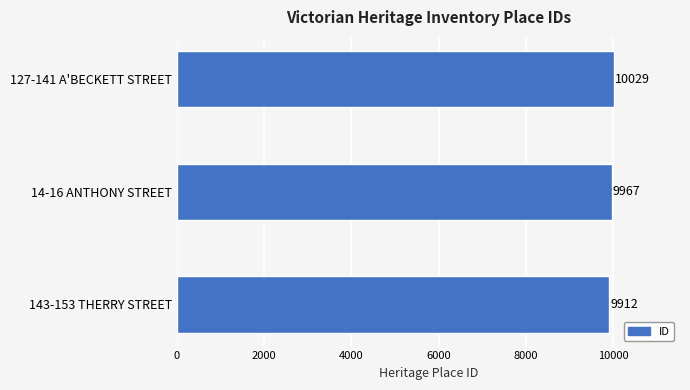

What is the difference between the second highest and minimum values?

55